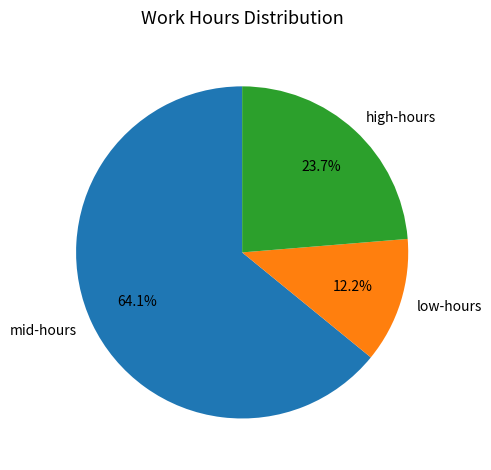

What is the total percentage of high-hours and low-hours?

35.9%